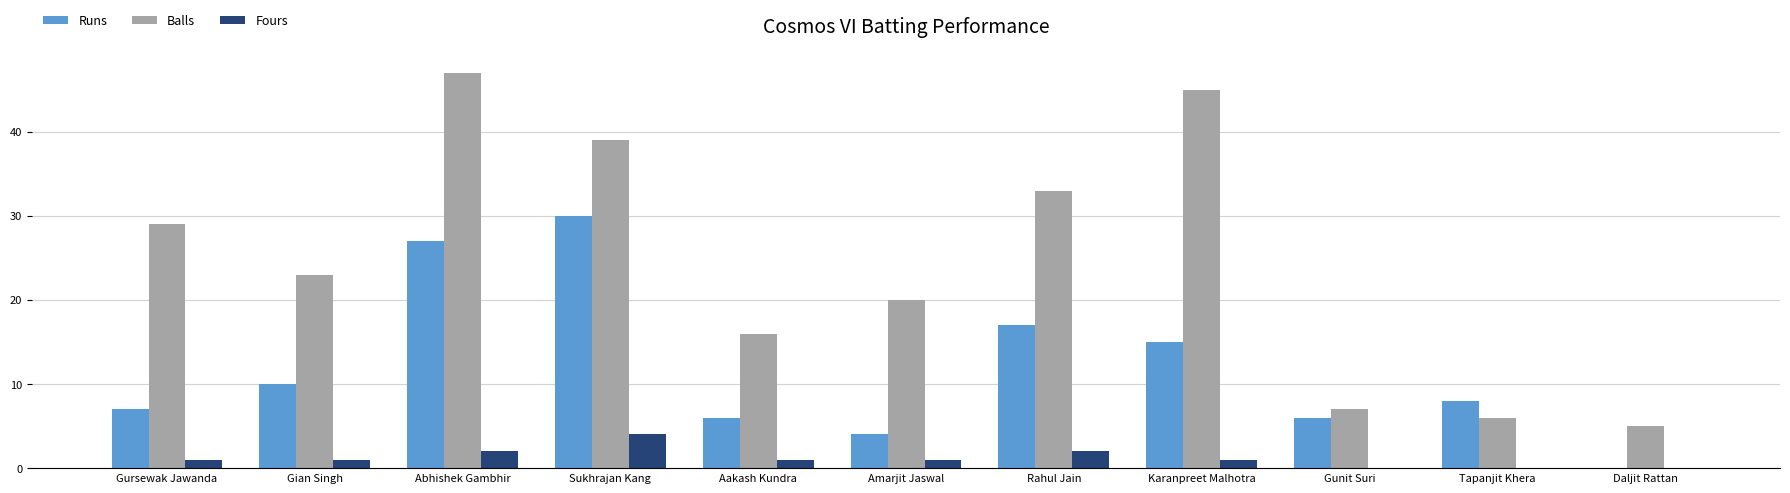

Which series has the largest total across all categories?

Balls